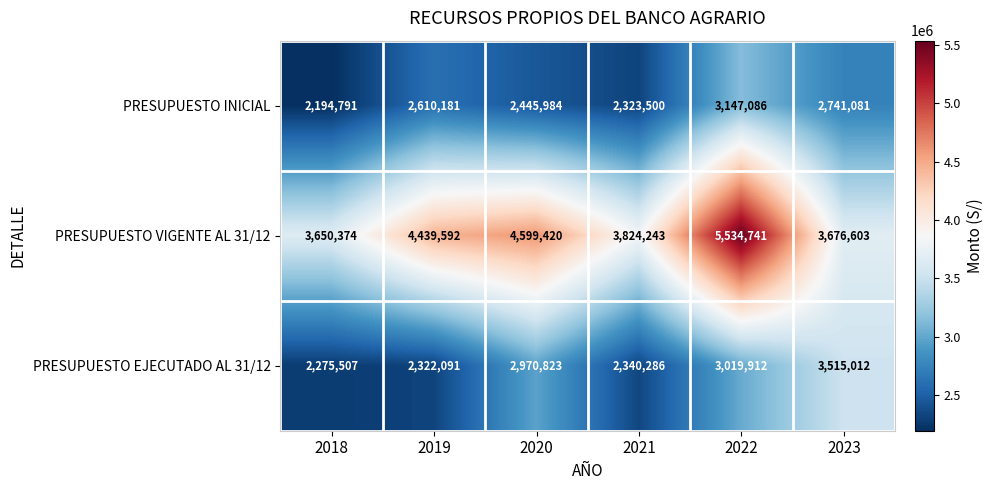

What is the maximum value for PRESUPUESTO VIGENTE AL 31/12?

5534741